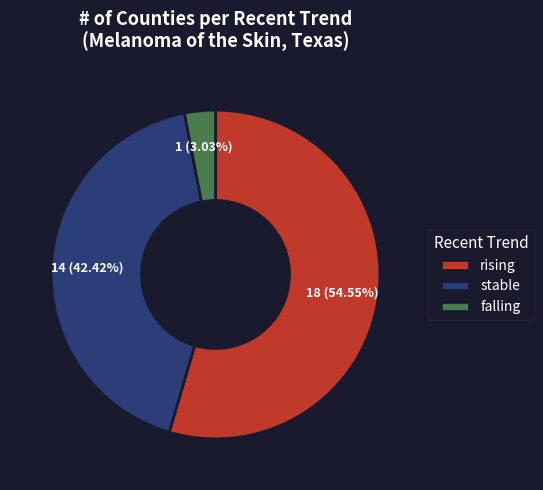

How many slices are in this pie chart?

3